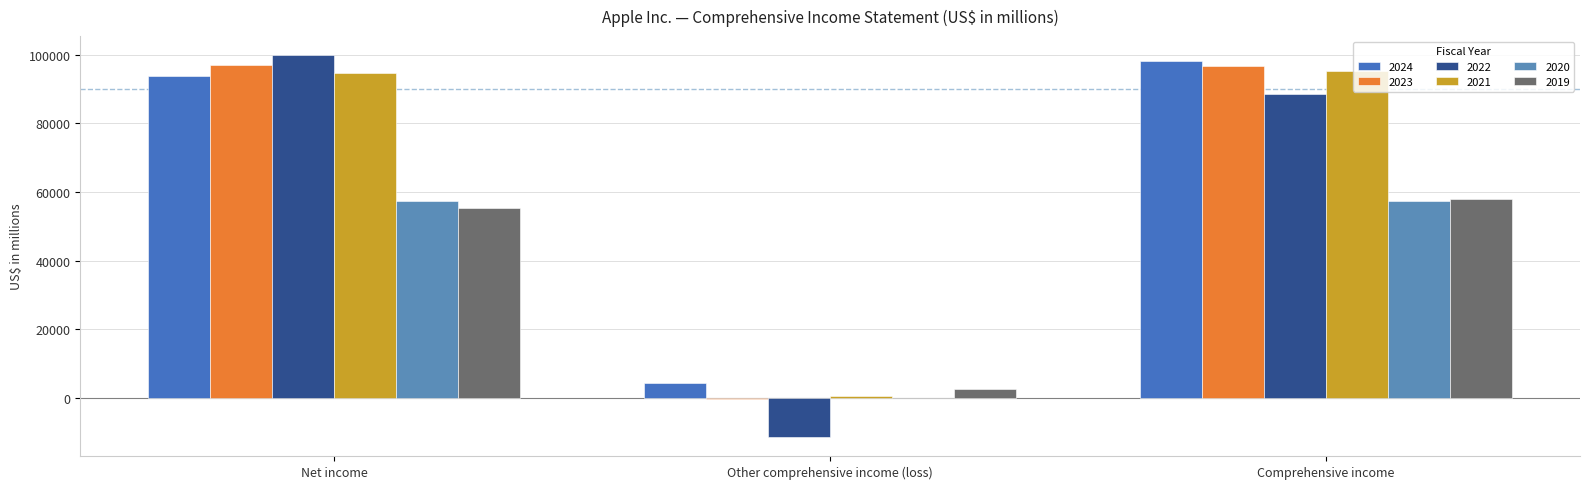

Reading left to right, extract all data points from this chart.

2024: Net income=93736	Other comprehensive income (loss)=4280	Comprehensive income=98016
2023: Net income=96995	Other comprehensive income (loss)=-343	Comprehensive income=96652
2022: Net income=99803	Other comprehensive income (loss)=-11272	Comprehensive income=88531
2021: Net income=94680	Other comprehensive income (loss)=569	Comprehensive income=95249
2020: Net income=57411	Other comprehensive income (loss)=42	Comprehensive income=57453
2019: Net income=55256	Other comprehensive income (loss)=2781	Comprehensive income=58037